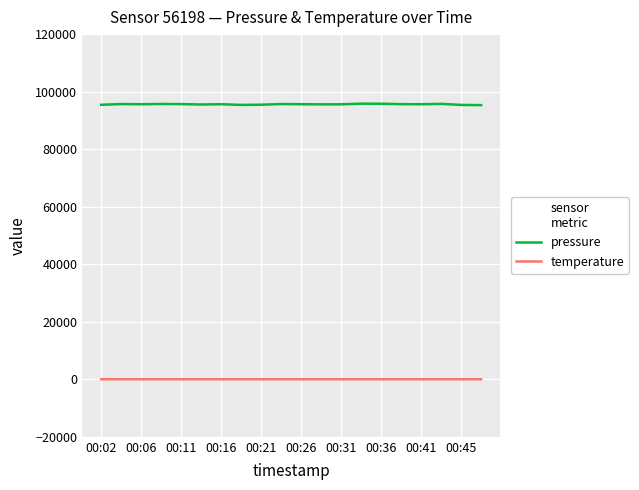

What is the maximum value shown in the chart?

95817.5